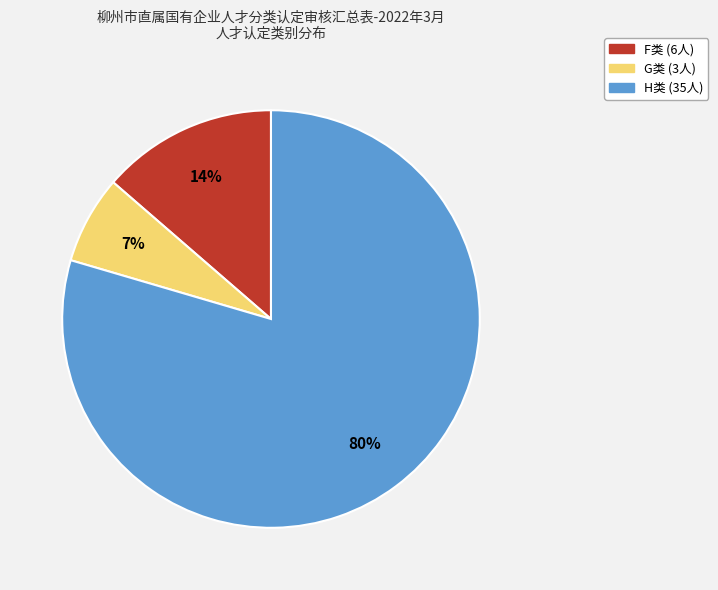

Count the number of slices in the pie.

3